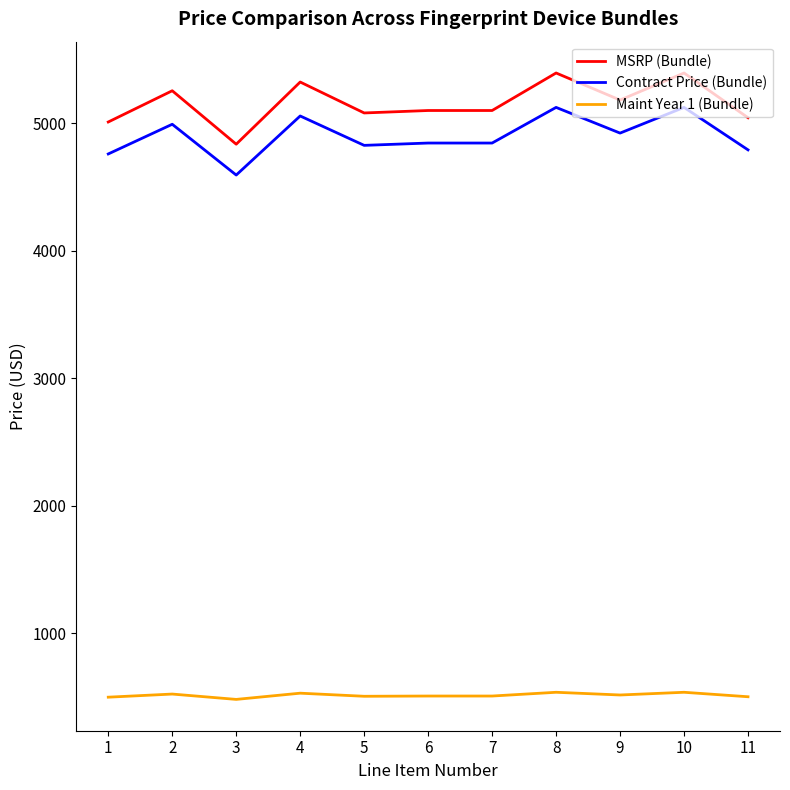

True or false: Contract Price (Bundle) and Maint Year 1 (Bundle) intersect in this chart.

False